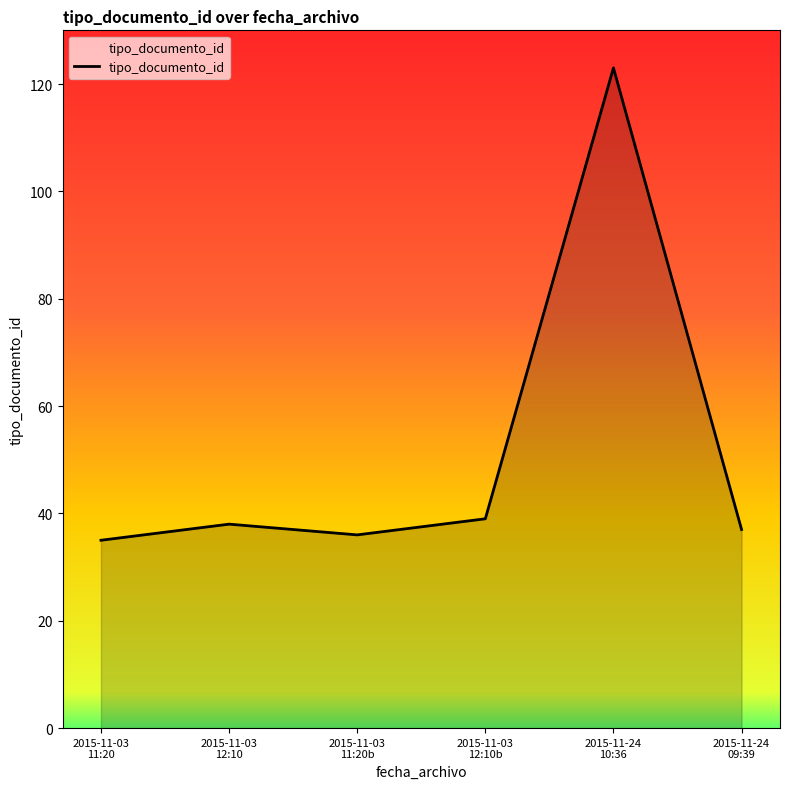

Reading left to right, list all the values displayed in this chart.

2015-11-03
11:20=35	2015-11-03
12:10=38	2015-11-03
11:20b=36	2015-11-03
12:10b=39	2015-11-24
10:36=123	2015-11-24
09:39=37